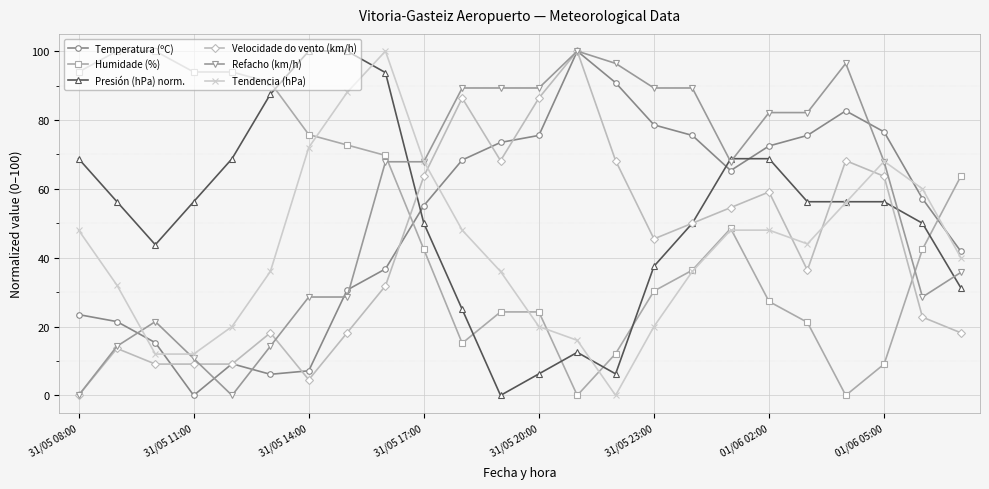

Which series has the largest total across all categories?

Refacho (km/h)